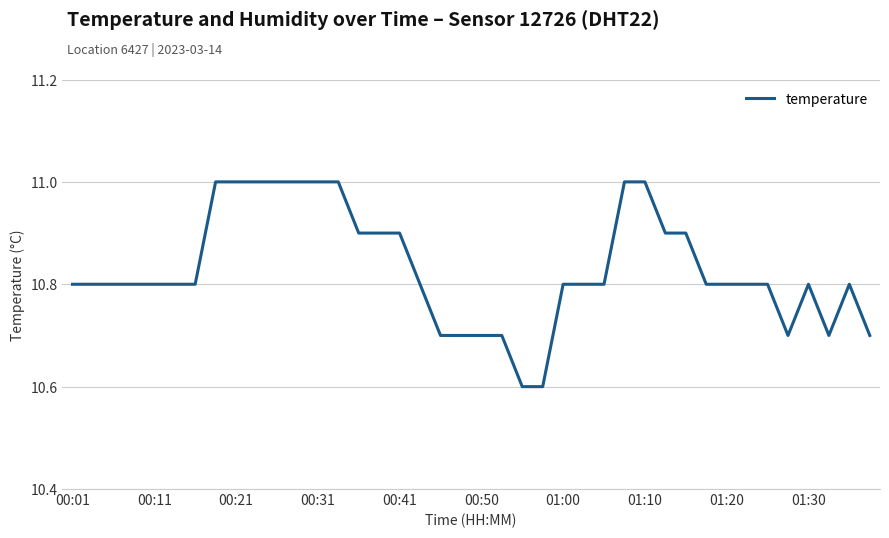

What is the greatest value displayed?

11.0